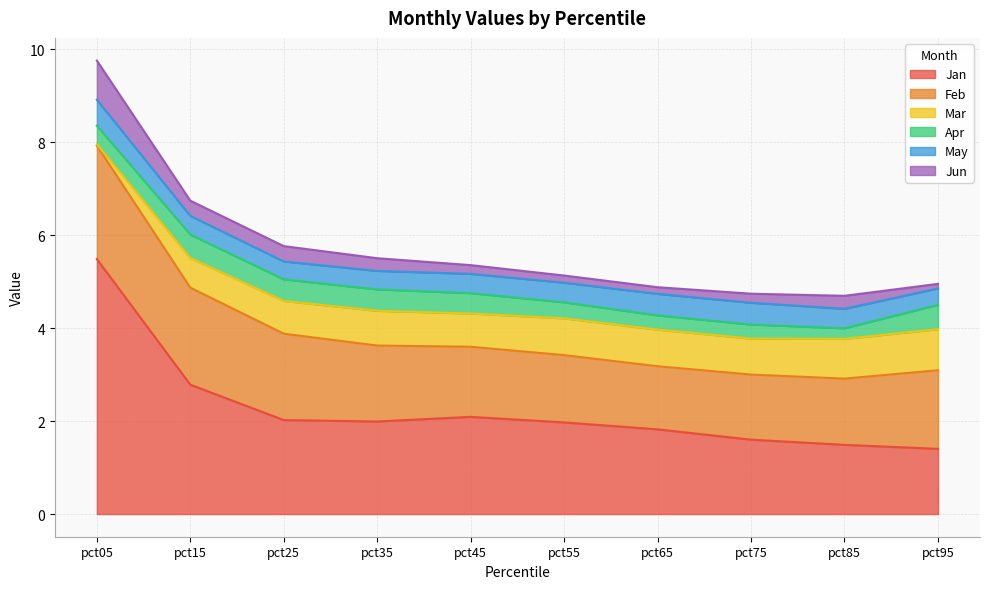

Reading left to right, extract all data points from this chart.

Jan: 5.5	2.8	2.0	2.0	2.1	2.0	1.8	1.6	1.5	1.4
Feb: 2.4	2.1	1.9	1.6	1.5	1.4	1.4	1.4	1.4	1.7
Mar: 0.0	0.6	0.7	0.7	0.7	0.8	0.8	0.8	0.9	0.9
Apr: 0.4	0.5	0.5	0.5	0.4	0.3	0.3	0.3	0.2	0.5
May: 0.6	0.4	0.4	0.4	0.4	0.4	0.5	0.5	0.4	0.4
Jun: 0.8	0.3	0.3	0.3	0.2	0.2	0.1	0.2	0.3	0.1